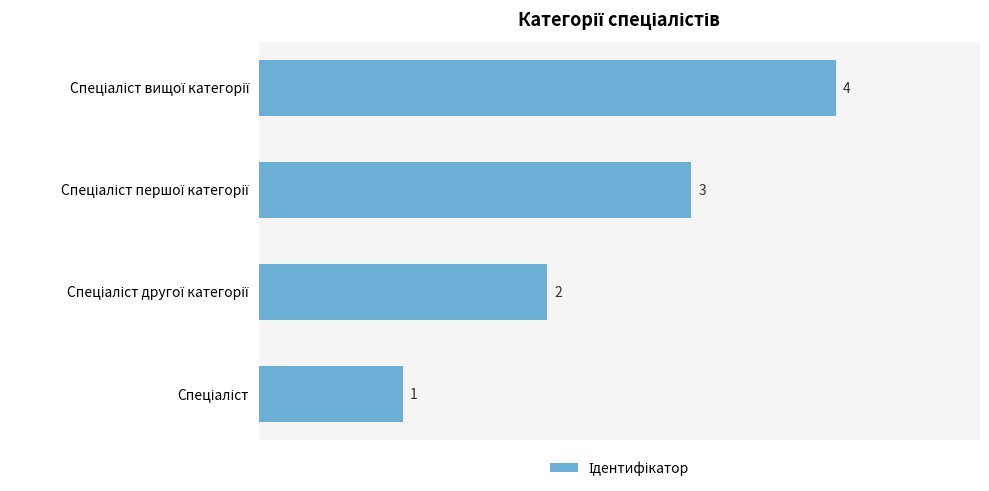

What is the difference between the maximum and minimum values?

3